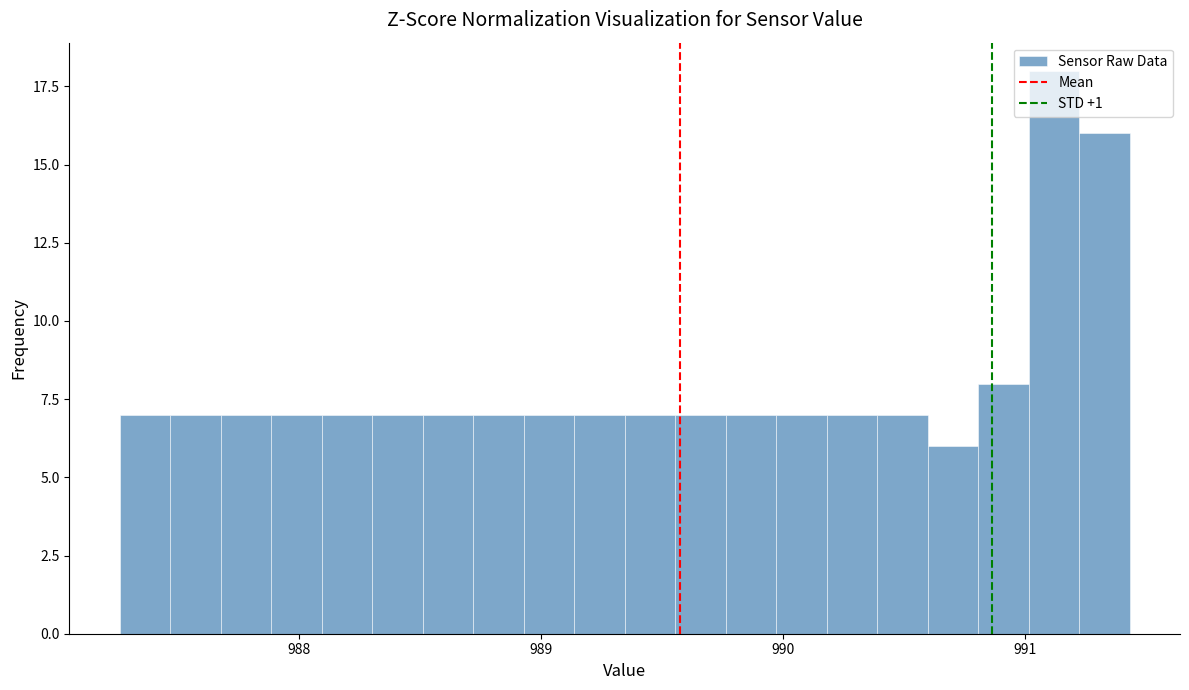

Read against the x-axis, roughly where is the centre of the tallest bar?

991.1